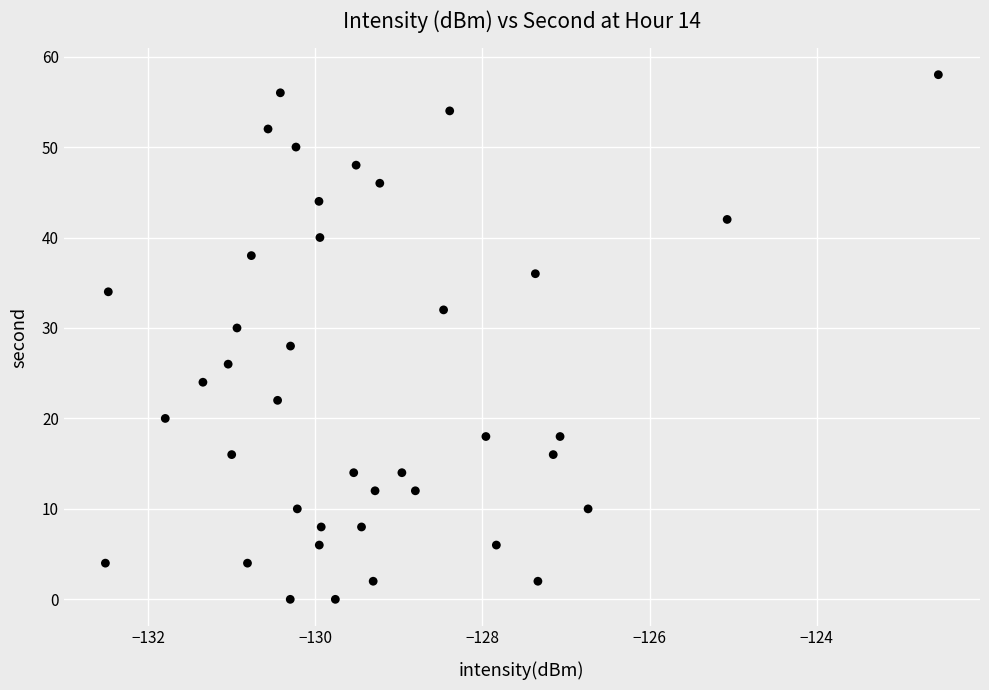

What is the range of Y values (max minus min)?

58